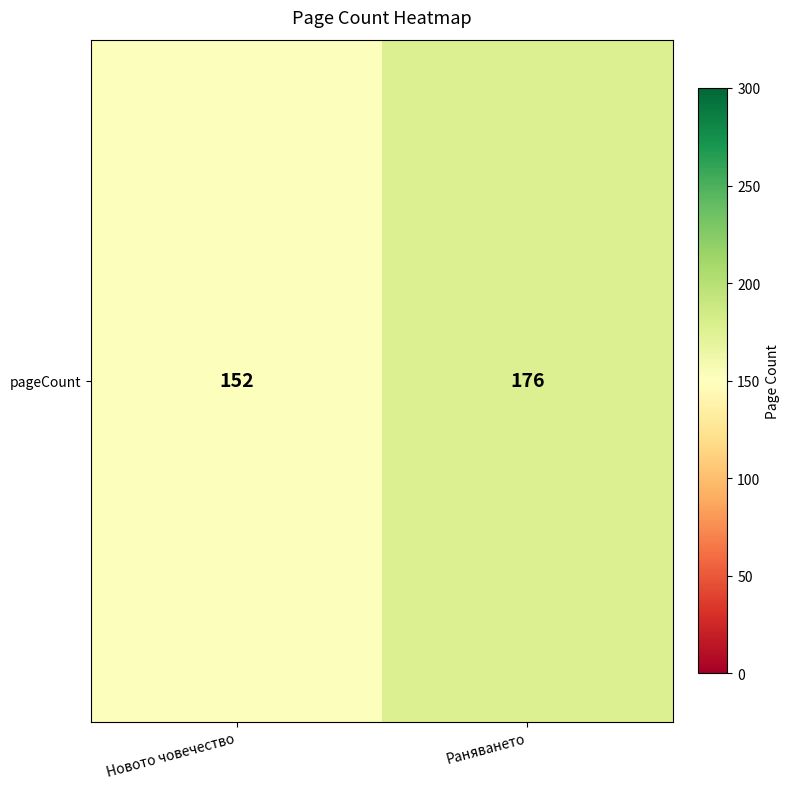

Rank the categories by value from lowest to highest.

Новото човечество, Раняването